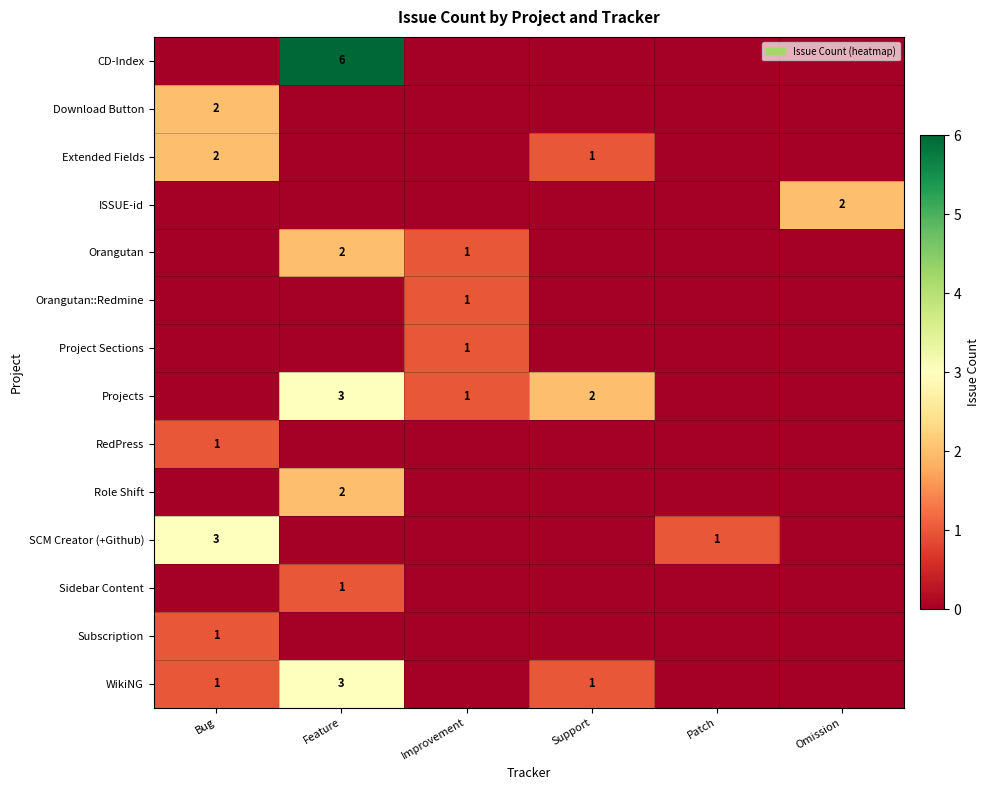

The Orangutan::Redmine series shows 2 at Improvement. True or false?

False